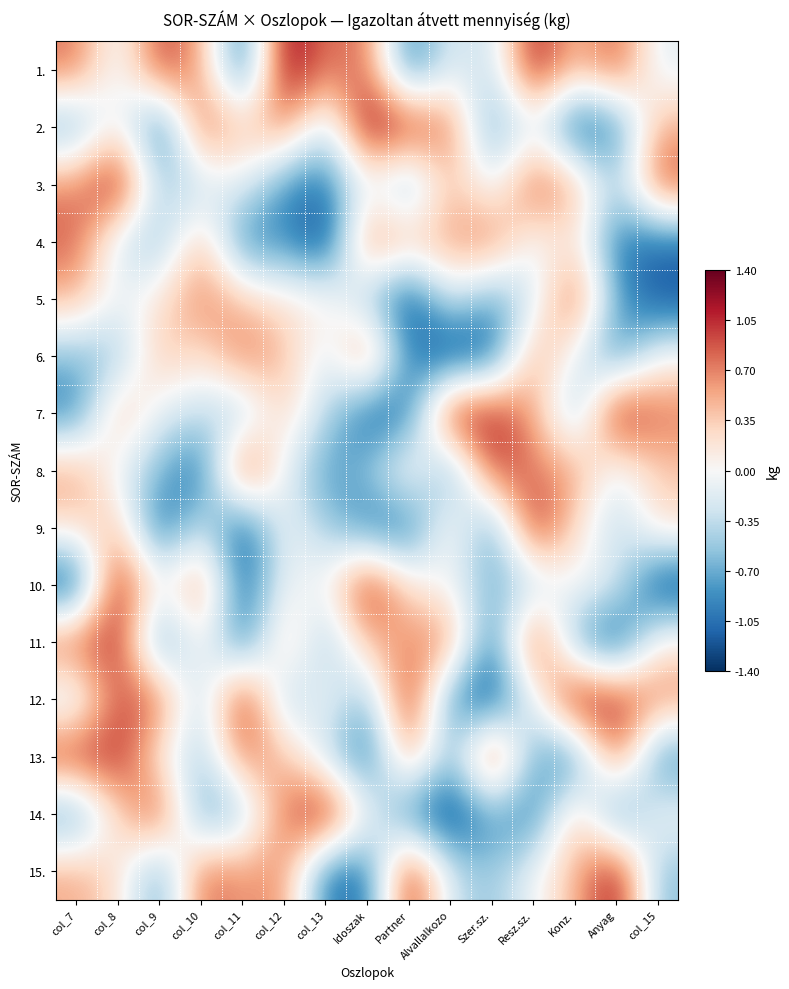

Rank the series at col_8 from highest to lowest value.

3., 10., 11., 13., 12., 7., 9., 14., 15., 2., 5., 8., 1., 4., 6.